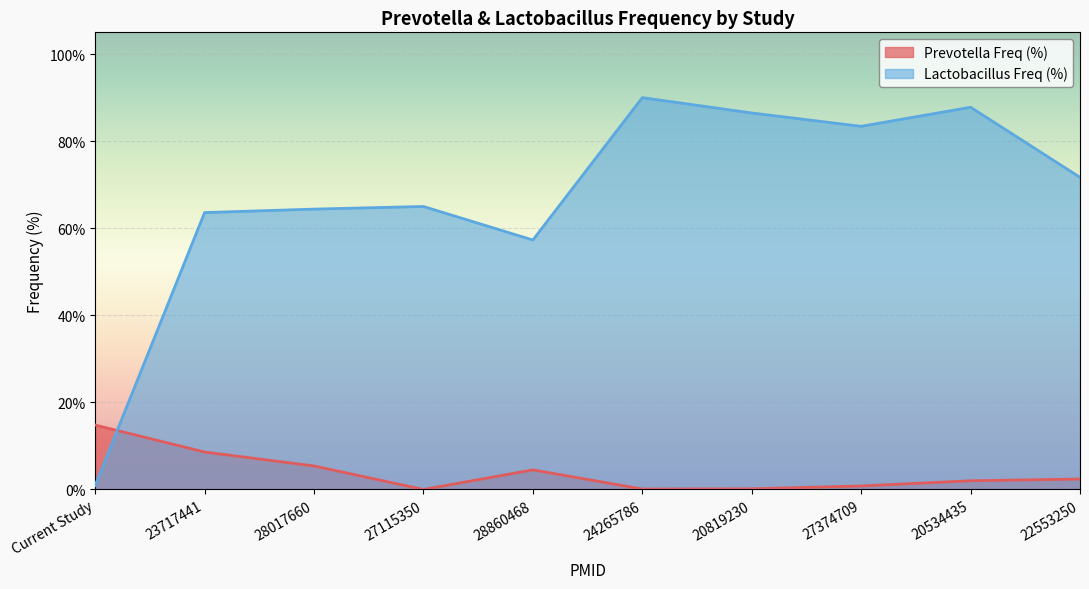

Rank the categories by Lactobacillus Freq (%) value from highest to lowest.

24265786, 20534435, 20819230, 27374709, 22553250, 27115350, 28017660, 23717441, 28860468, Current Study